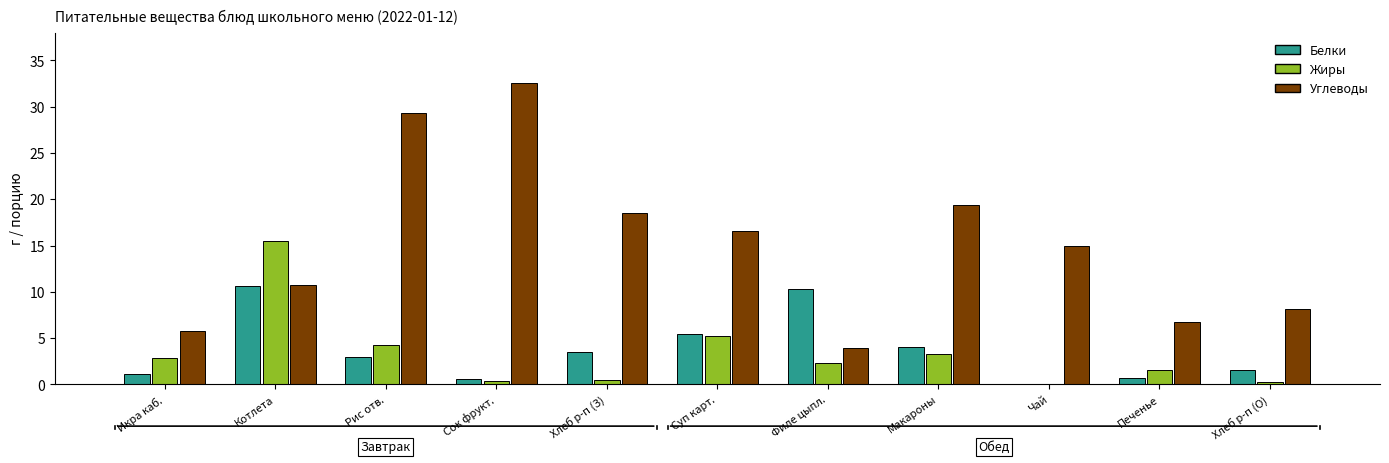

The Жиры series shows 5.3 at Суп карт.. True or false?

True